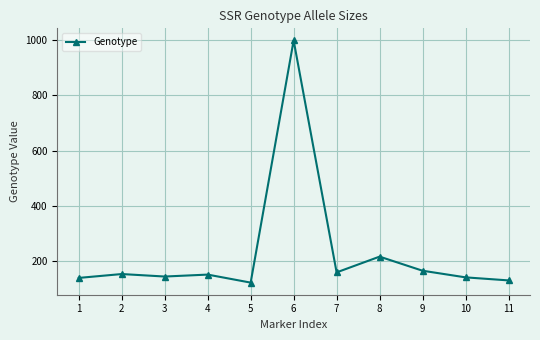

The value at 1 is 191. True or false?

False